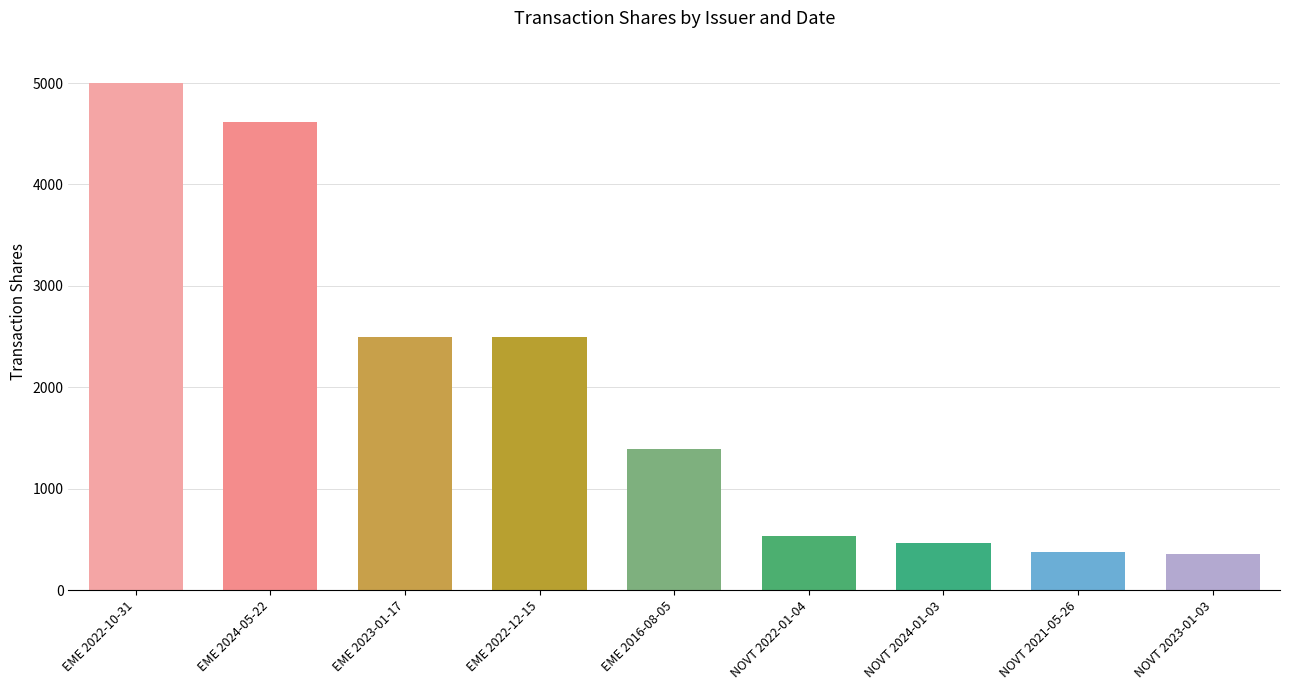

Approximately how many times larger is the value at NOVT 2024-01-03 compared to EME 2023-01-17?

0.2